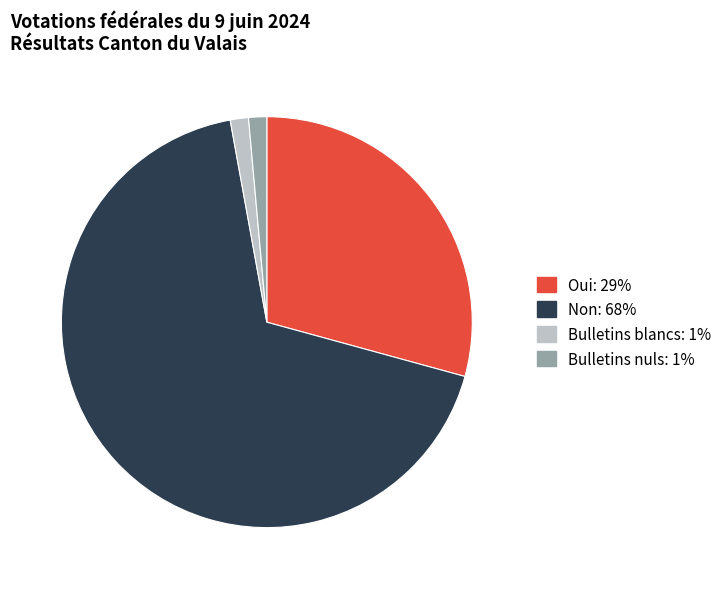

What is the largest slice in the pie chart?

Non